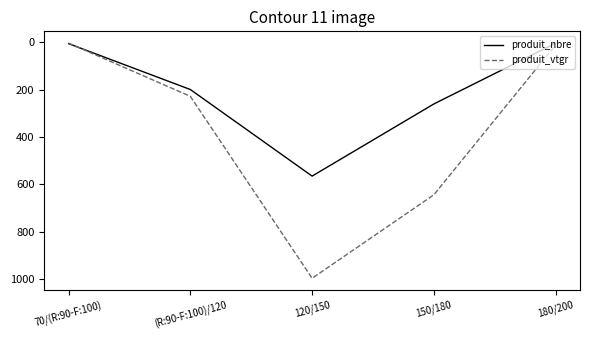

Count the number of categories in the chart.

5